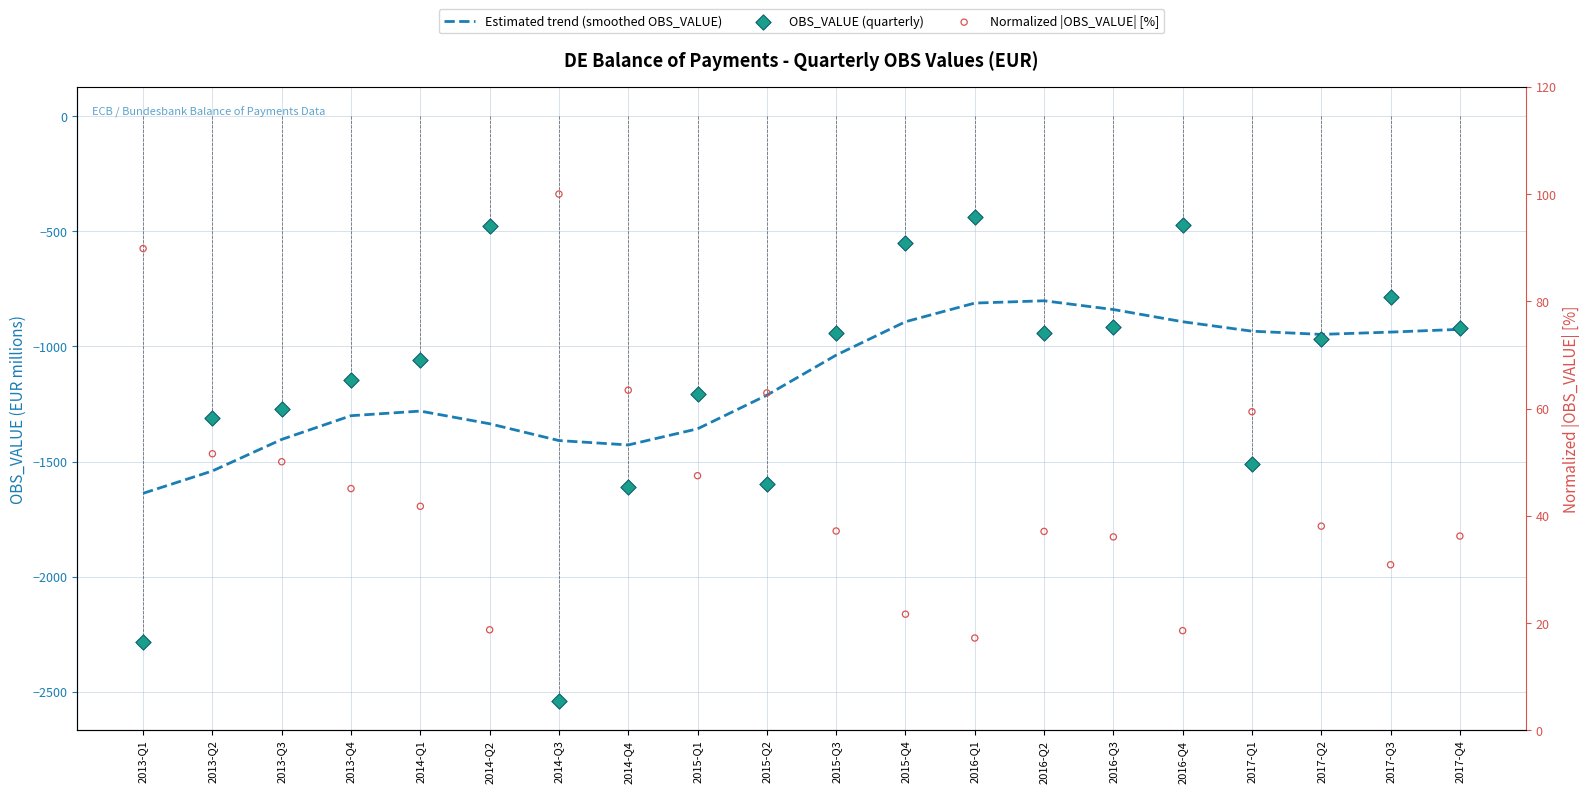

Is the value of OBS_VALUE (quarterly) at 2013-Q1 greater than the value of Normalized |OBS_VALUE| [%] at 2016-Q1?

No